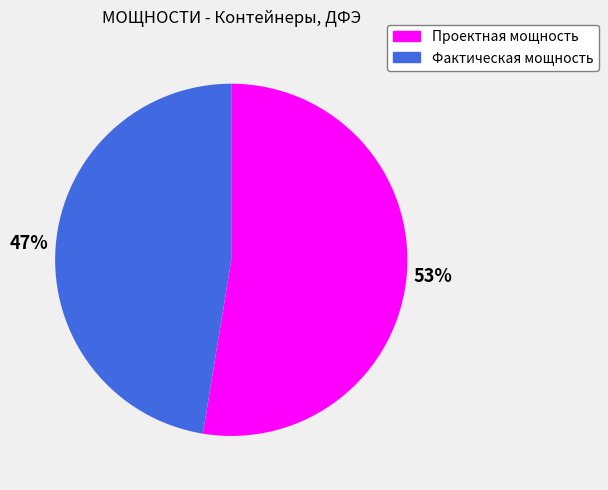

Which category has the smallest portion of the pie?

Фактическая мощность